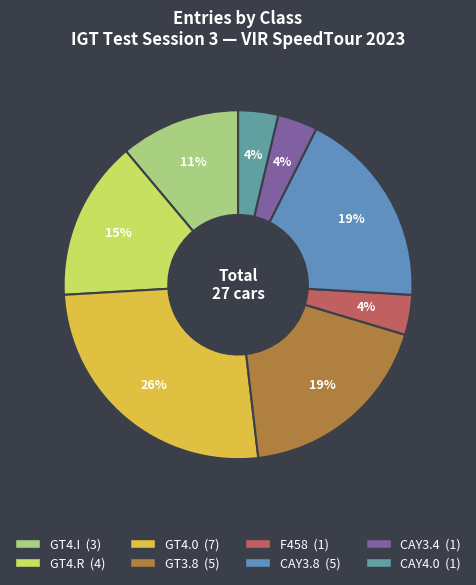

Which slice is the smallest?

F458